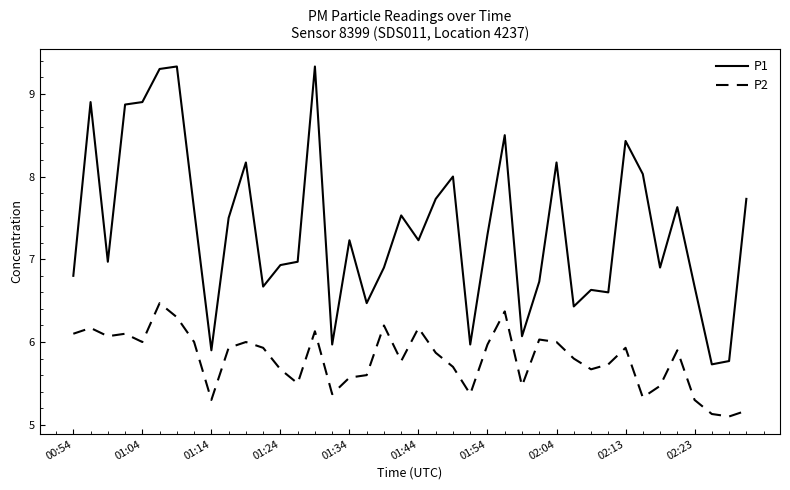

Reading left to right, list all the values displayed in this chart.

P1: 6.8	8.9	7.0	8.9	8.9	9.3	9.3	7.6	5.9	7.5	8.2	6.7	6.9	7.0	9.3	6.0	7.2	6.5	6.9	7.5	7.2	7.7	8.0	6.0	7.3	8.5	6.1	6.7	8.2	6.4	6.6	6.6	8.4	8.0	6.9	7.6	6.7	5.7	5.8	7.7
P2: 6.1	6.2	6.1	6.1	6.0	6.5	6.3	6.0	5.3	5.9	6.0	5.9	5.7	5.5	6.1	5.4	5.6	5.6	6.2	5.8	6.2	5.9	5.7	5.4	6.0	6.4	5.5	6.0	6.0	5.8	5.7	5.7	5.9	5.3	5.5	5.9	5.3	5.1	5.1	5.2